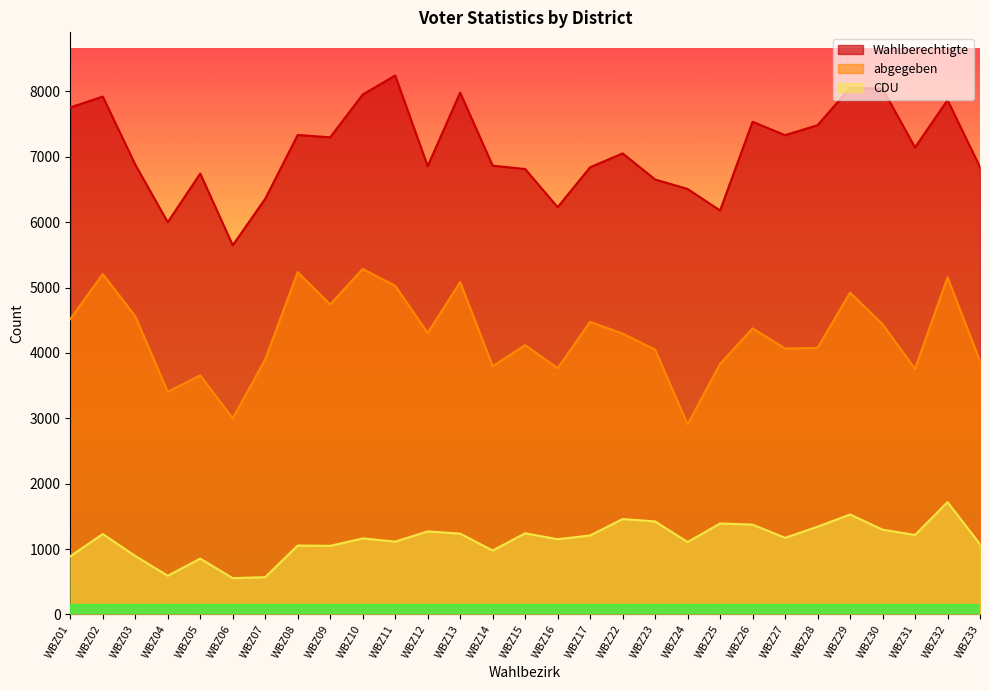

At which category does the chart reach its peak across all series?

WBZ11